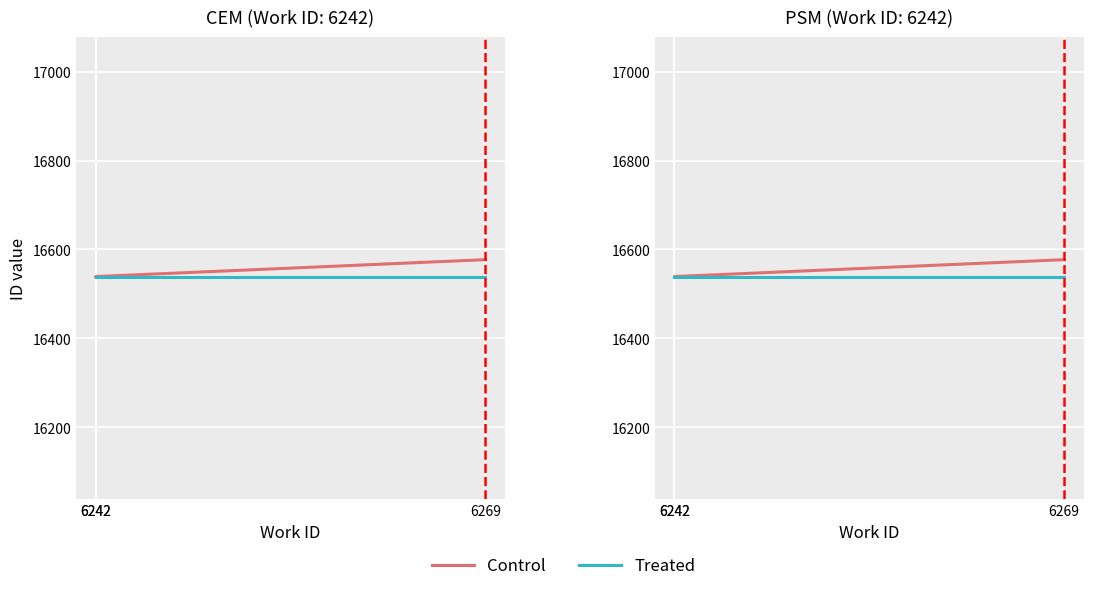

Which label corresponds to the smallest value in the chart?

6242